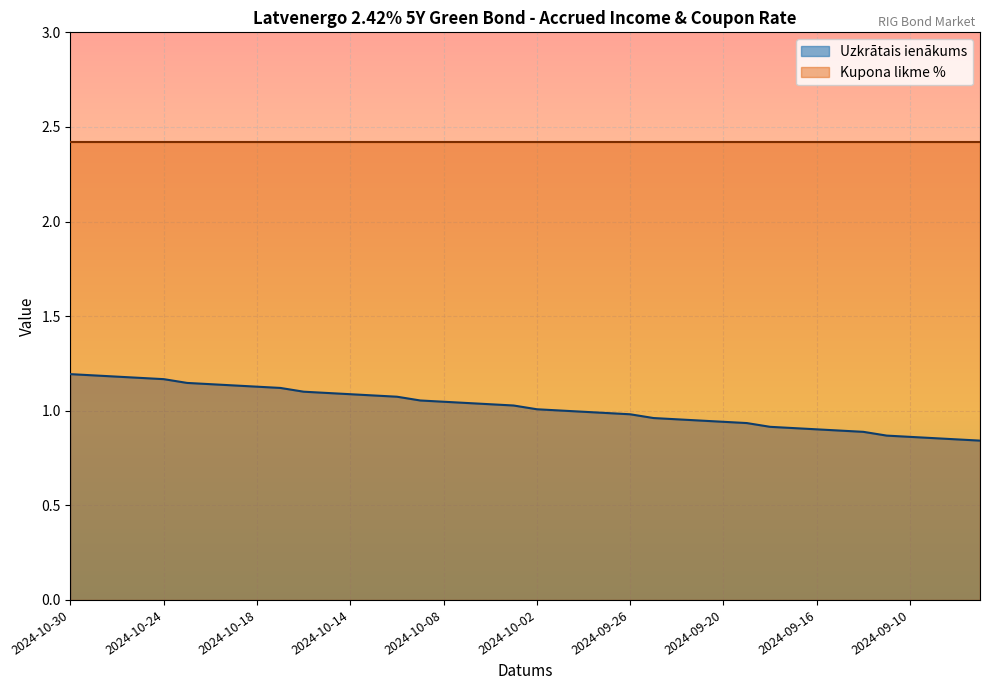

How many data points are less than 1?

18